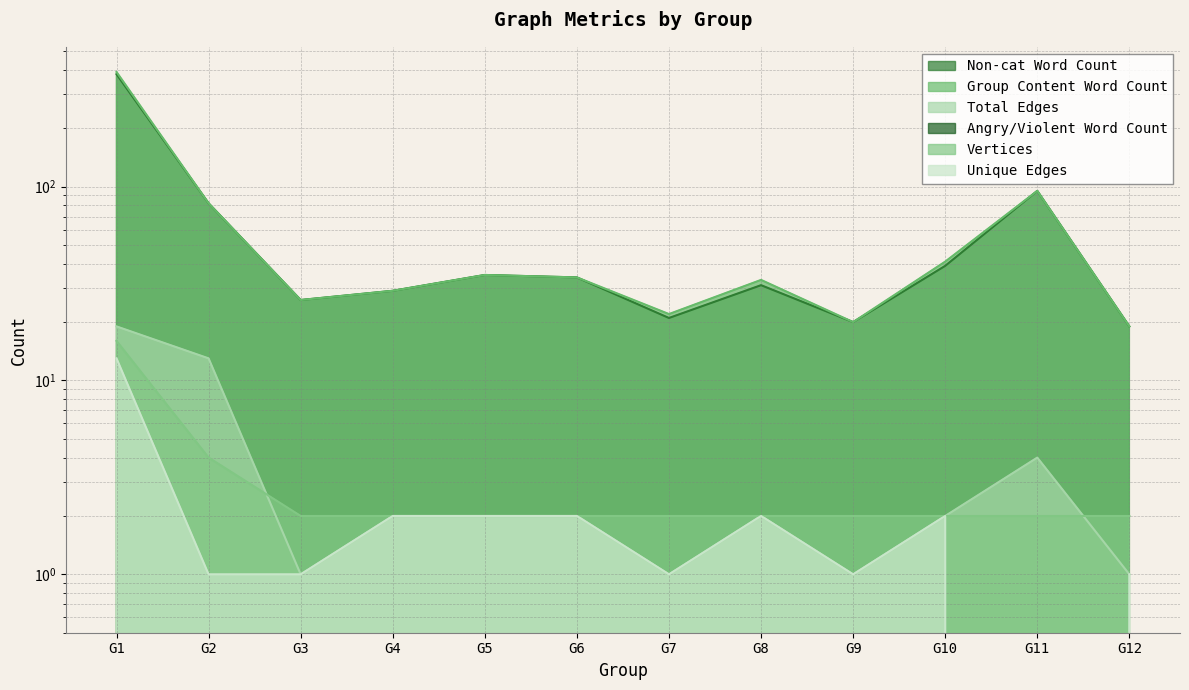

The value of Non-cat Word Count at G5 is 35. True or false?

True